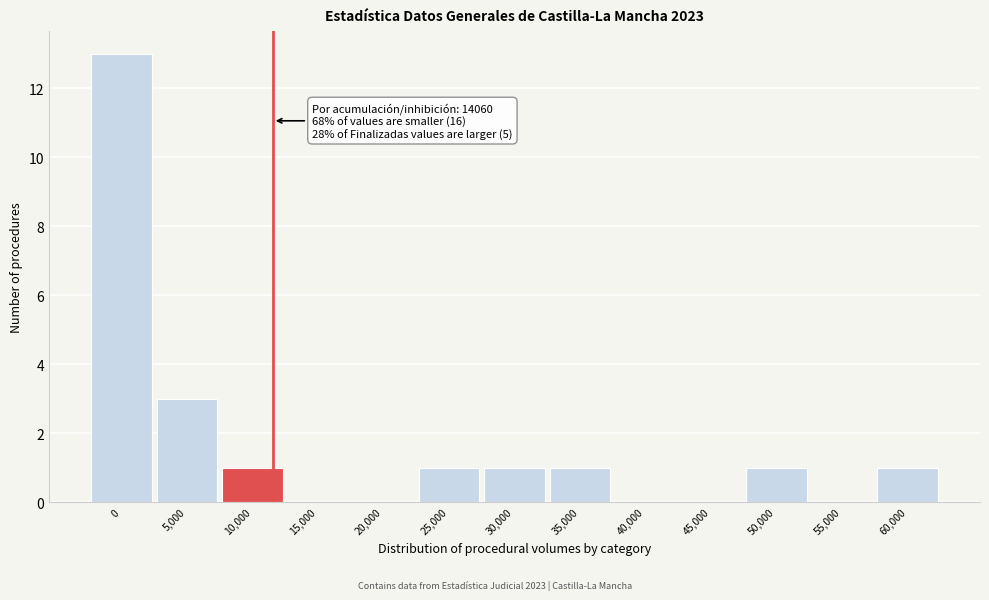

Reading left to right, what are all the values shown in this chart?

0=13	5,000=3	10,000=1	15,000=0	20,000=0	25,000=1	30,000=1	35,000=1	40,000=0	45,000=0	50,000=1	55,000=0	60,000=1